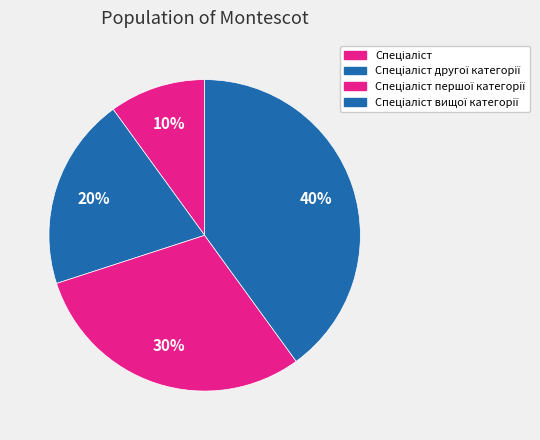

To the nearest percent, what is the average slice percentage?

25%